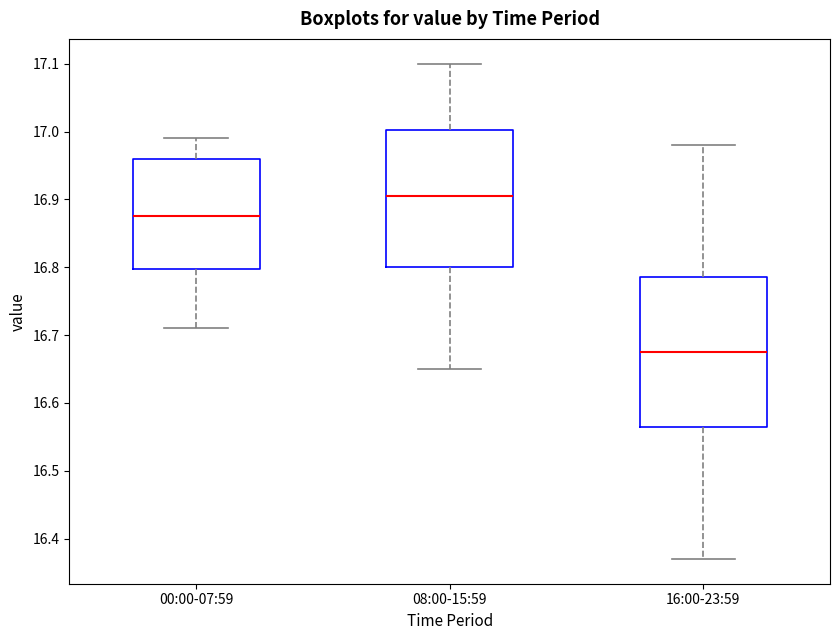

Which box's median line is the highest?

08:00-15:59